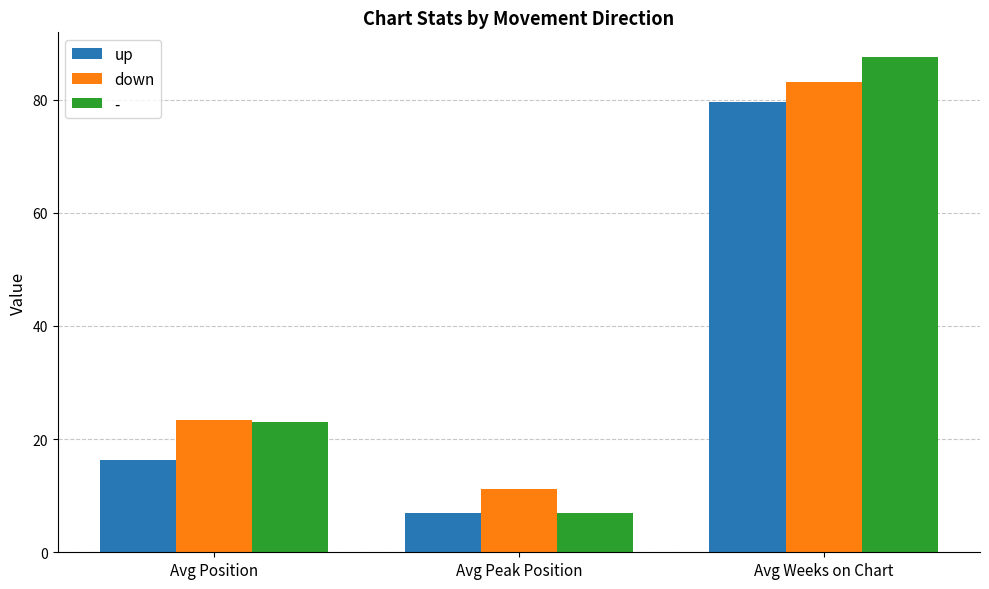

What is the lowest value of the down series?

11.2